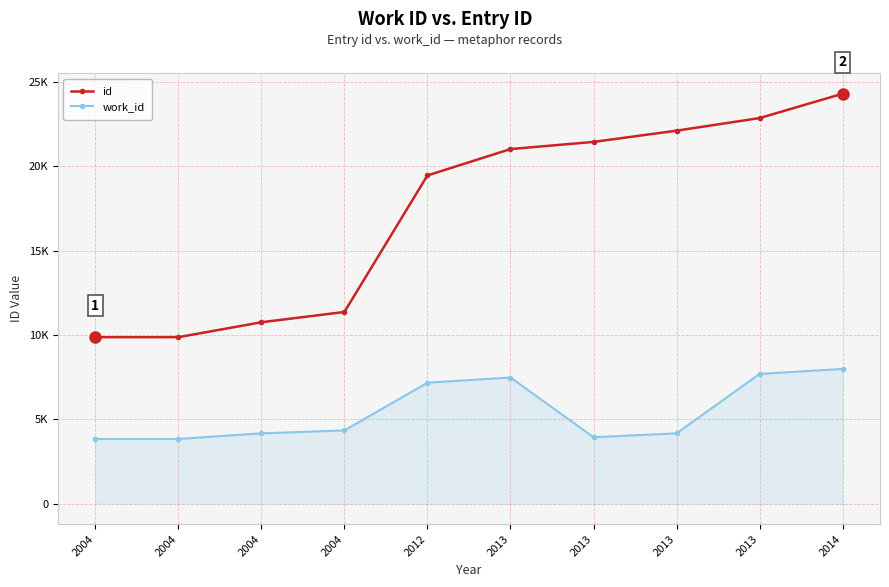

Is this an area chart (filled region under the line)?

No